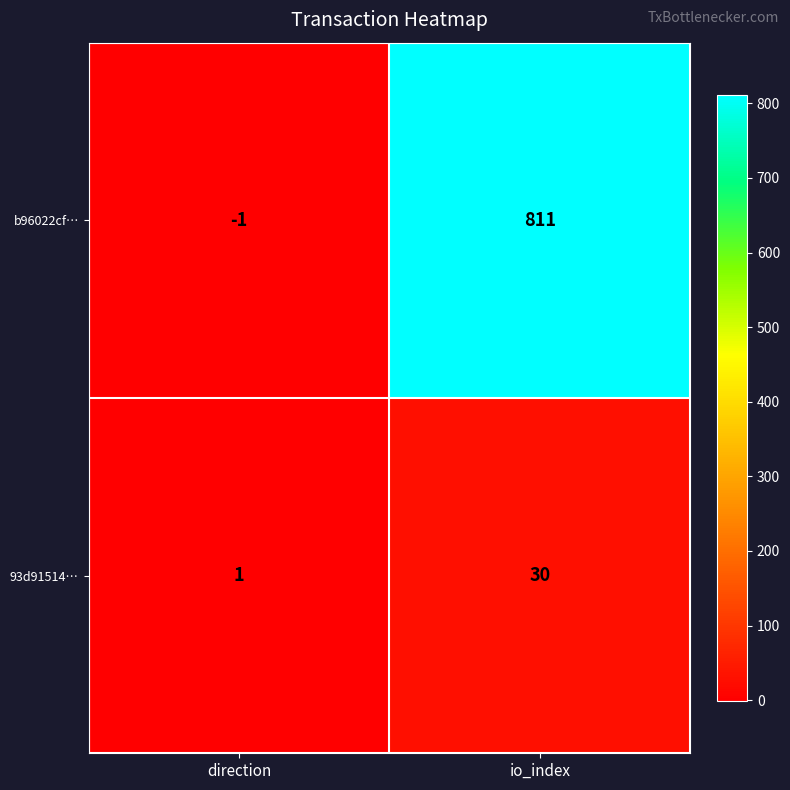

The value of 93d91514… at io_index is 30. True or false?

True